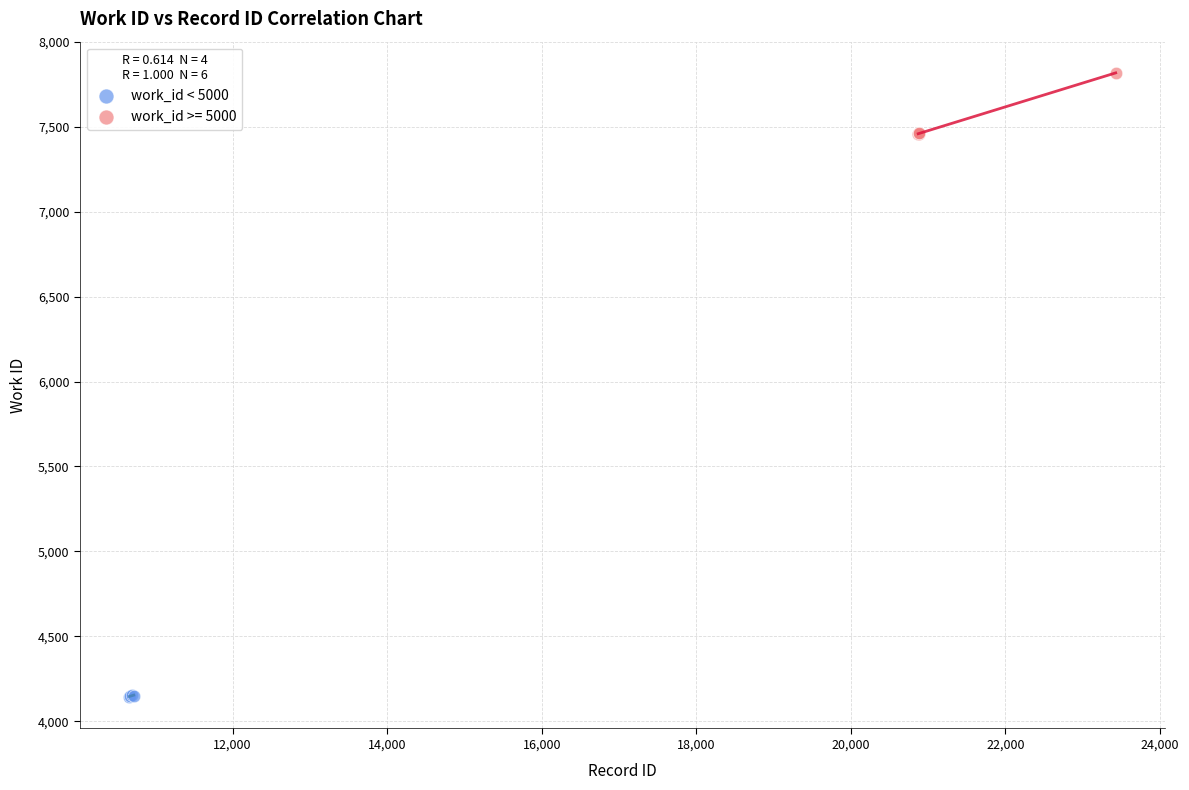

Which series contains the highest Y value?

work_id >= 5000